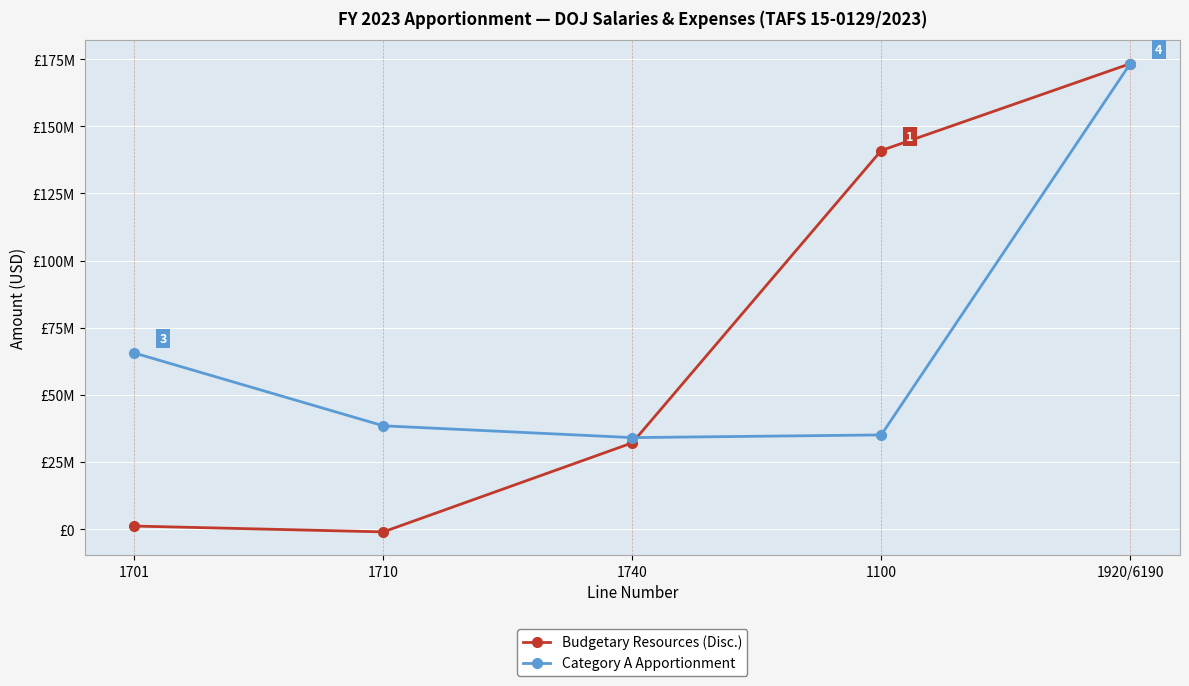

At which label is Budgetary Resources (Disc.) closest to 86161185?

1740